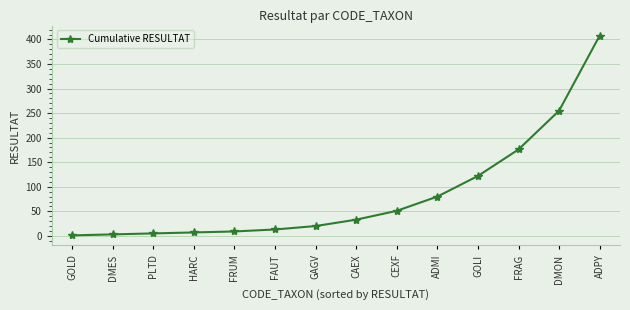

What is the maximum value shown in the chart?

408